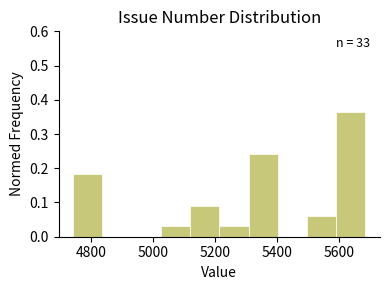

Which range on the x-axis has the tallest bar?

5600 to 5680